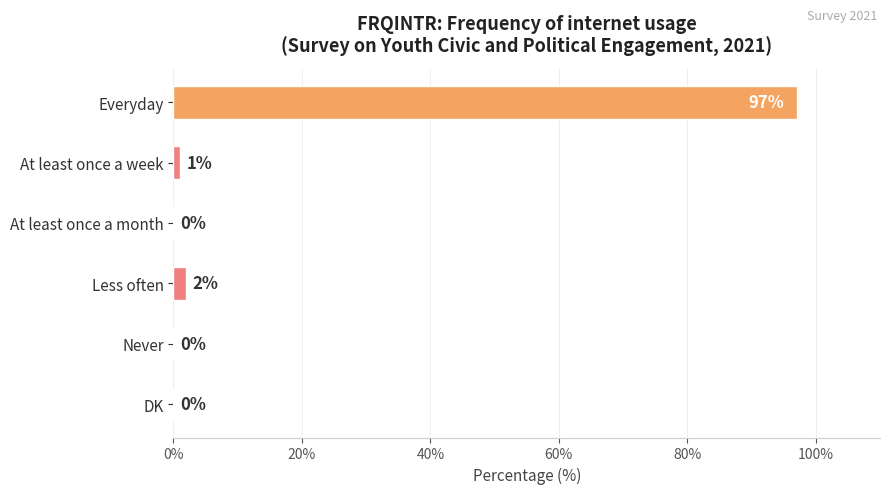

Between Everyday and Less often, which is larger?

Everyday